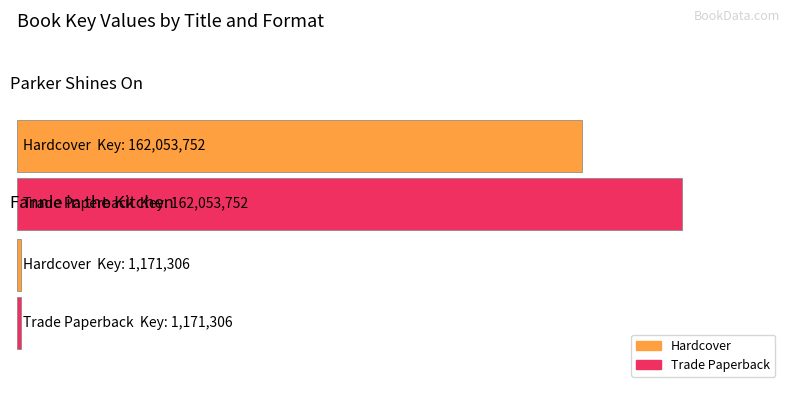

What is the average value of the Fannie in the Kitchen series?

1171306